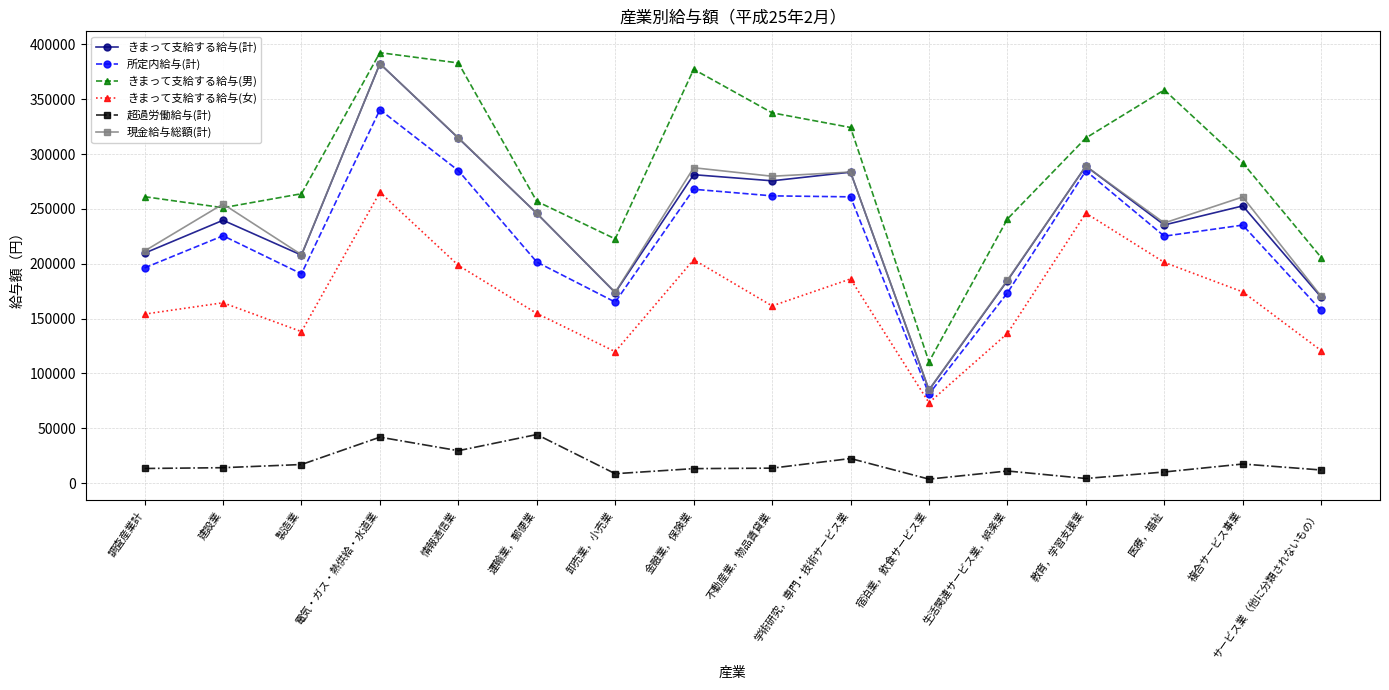

Is it true that きまって支給する給与(女) equals 48330 at サービス業（他に分類されないもの）?

False